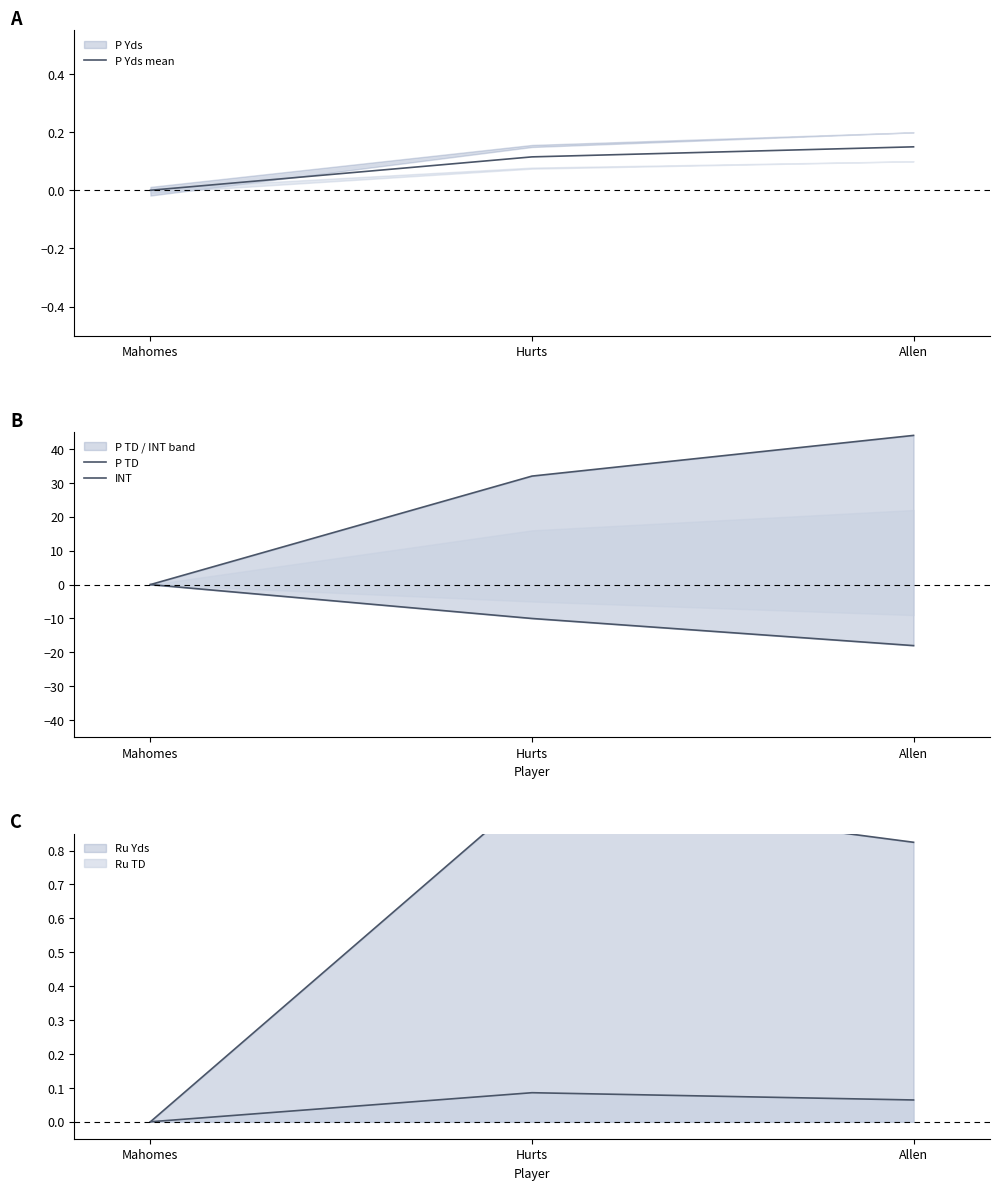

At which category does the chart reach its minimum across all series?

Allen